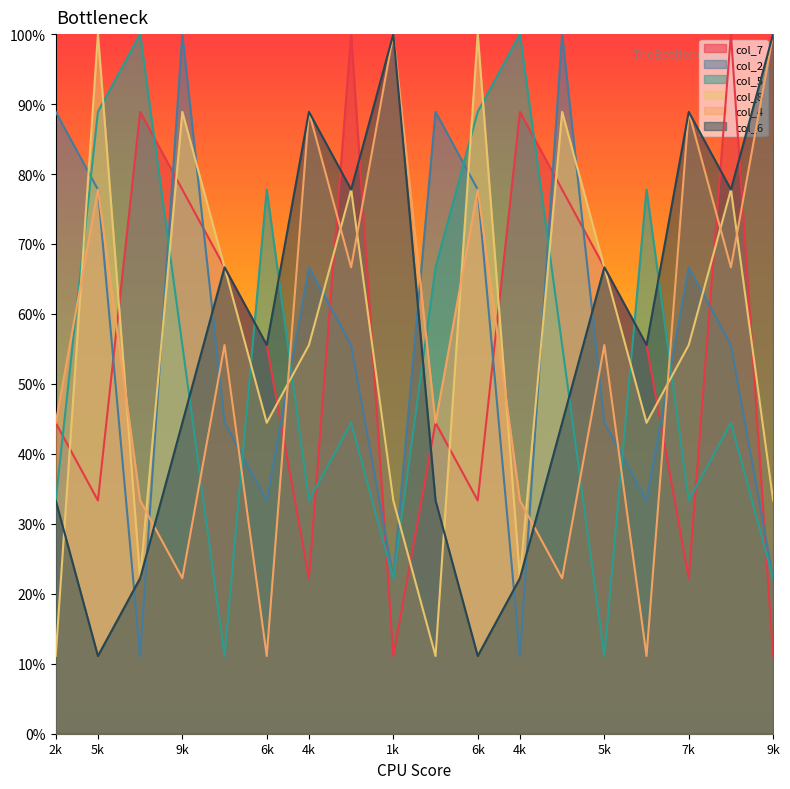

Reading left to right, list all the values displayed in this chart.

col_7: 44.4	33.3	88.9	77.8	66.7	55.6	22.2	100.0	11.1	44.4	33.3	88.9	77.8	66.7	55.6	22.2	100.0	11.1
col_2: 88.9	77.8	11.1	100.0	44.4	33.3	66.7	55.6	22.2	88.9	77.8	11.1	100.0	44.4	33.3	66.7	55.6	22.2
col_5: 33.3	88.9	100.0	55.6	11.1	77.8	33.3	44.4	22.2	66.7	88.9	100.0	55.6	11.1	77.8	33.3	44.4	22.2
col_8: 11.1	100.0	22.2	88.9	66.7	44.4	55.6	77.8	33.3	11.1	100.0	22.2	88.9	66.7	44.4	55.6	77.8	33.3
col_4: 44.4	77.8	33.3	22.2	55.6	11.1	88.9	66.7	100.0	44.4	77.8	33.3	22.2	55.6	11.1	88.9	66.7	100.0
col_6: 33.3	11.1	22.2	44.4	66.7	55.6	88.9	77.8	100.0	33.3	11.1	22.2	44.4	66.7	55.6	88.9	77.8	100.0